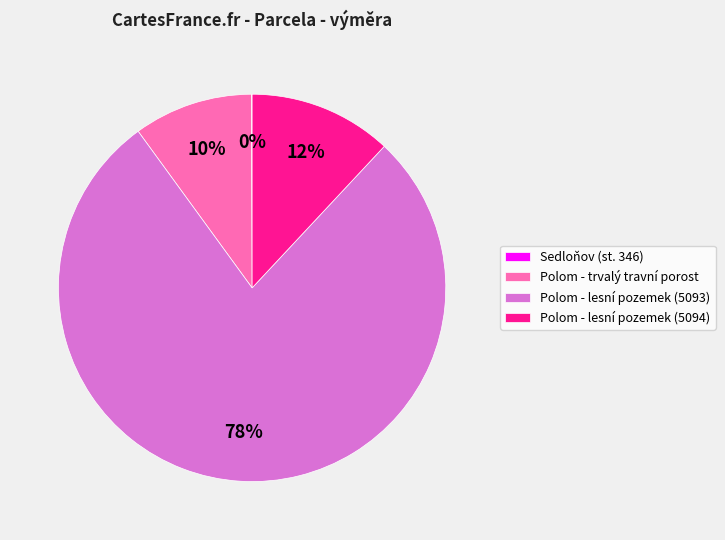

What is the largest slice in the pie chart?

Polom - lesní pozemek (5093)